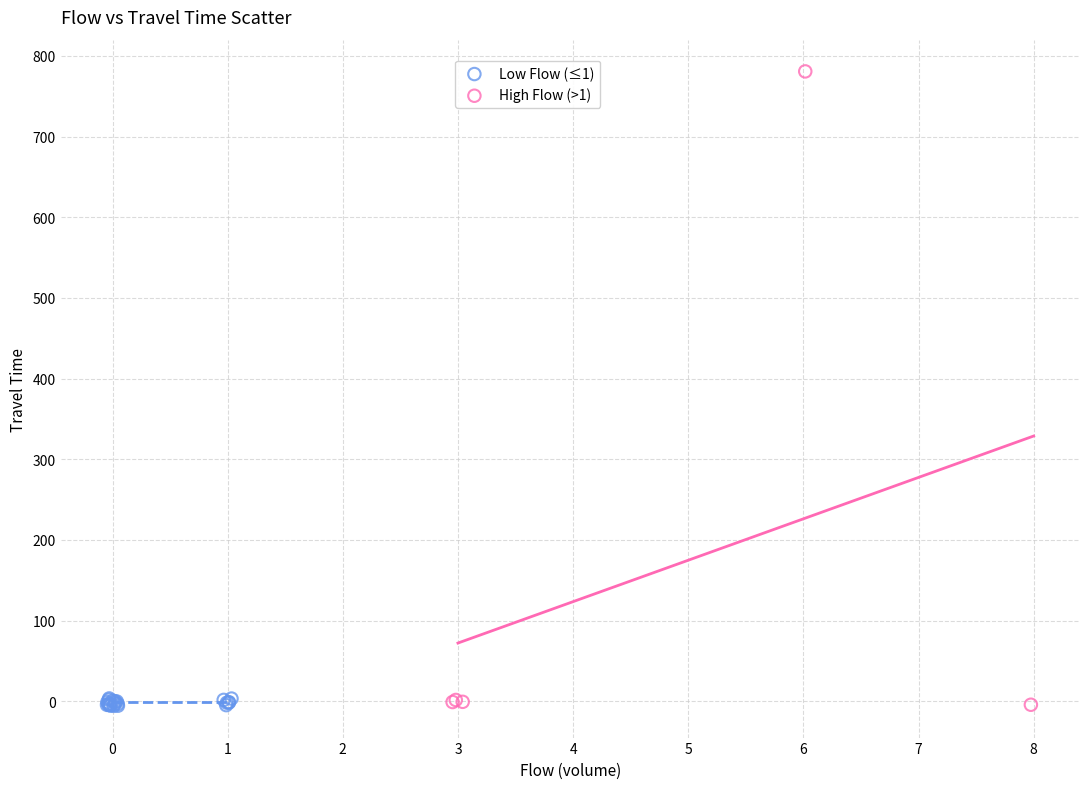

Which series has the largest Y range (max minus min)?

High Flow (>1)